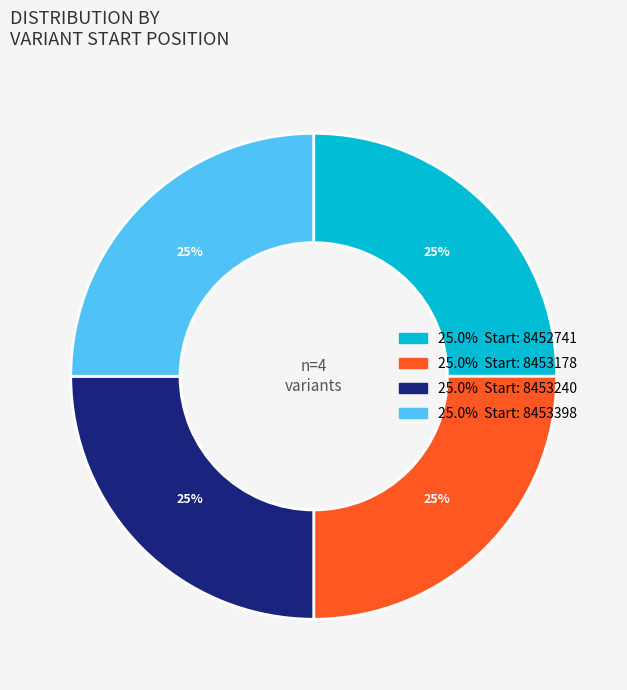

Is there any slice that represents more than half of the pie?

No